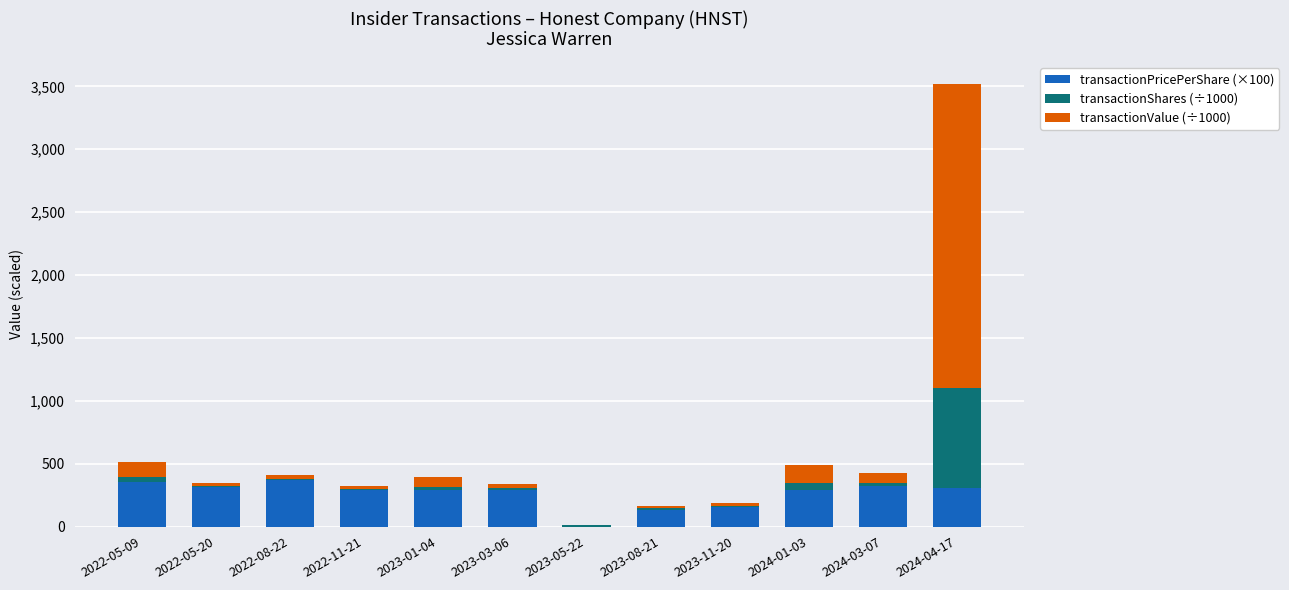

The value of transactionPricePerShare (×100) at 2024-03-07 is 324.0. True or false?

True